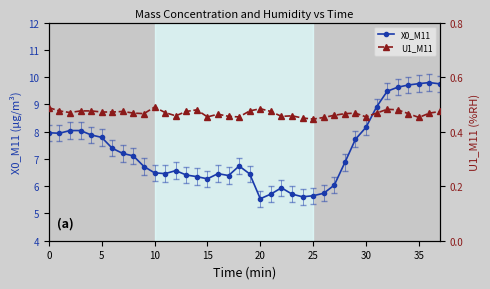

What is the average value of the X0_M11 series?

7.3